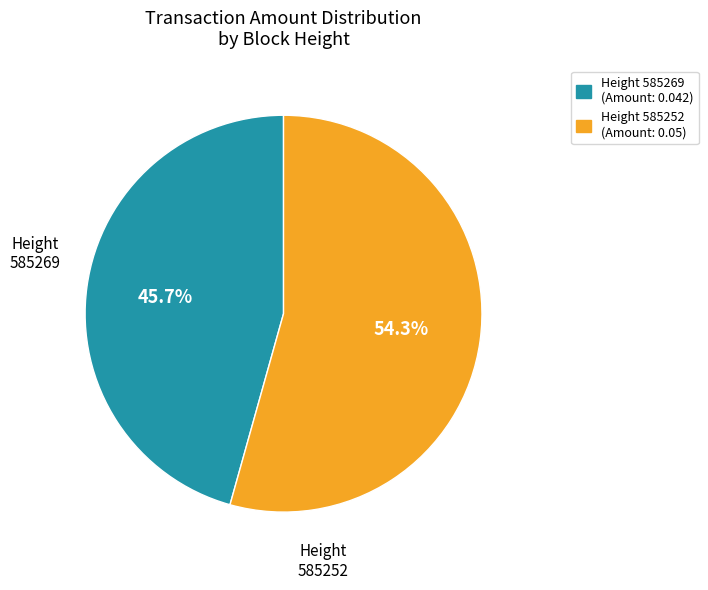

How many segments does this pie chart have?

2